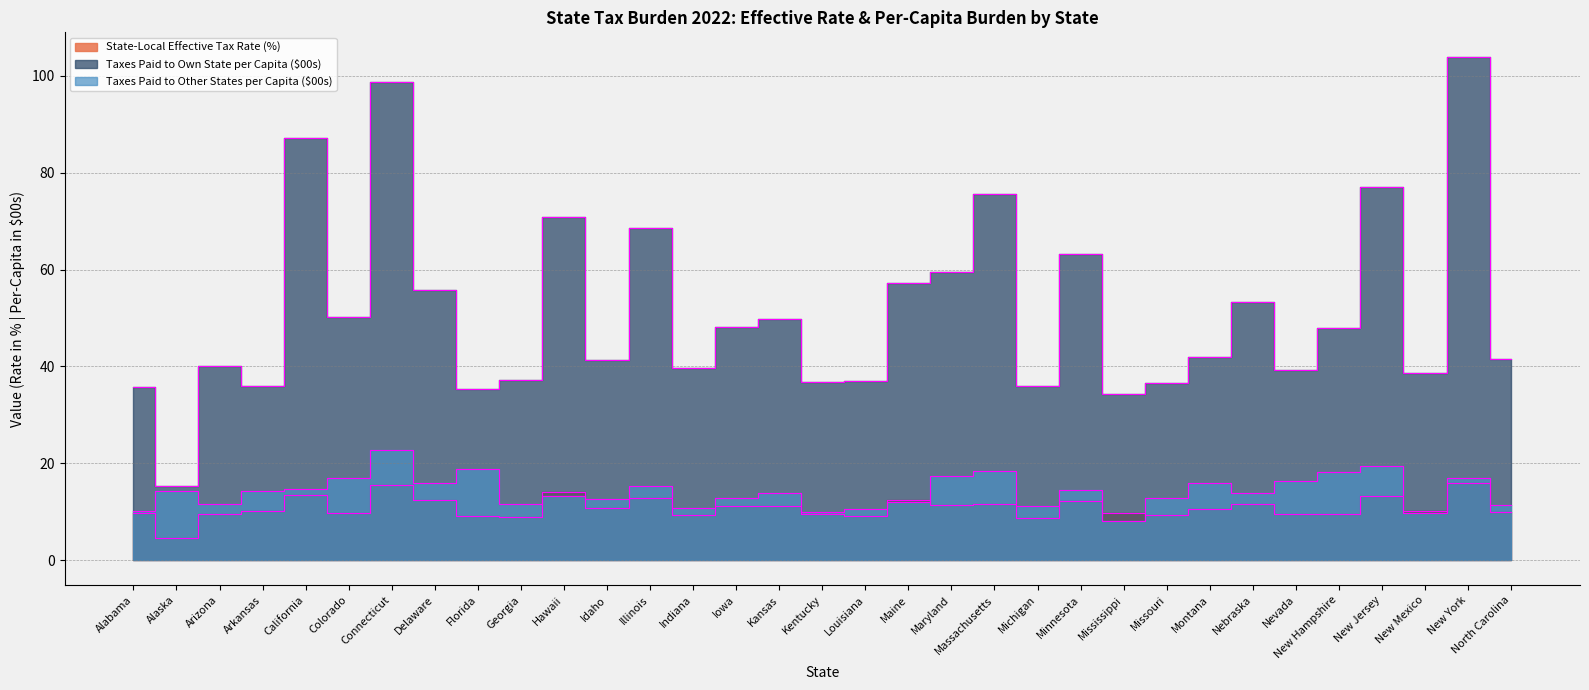

What is the label of the 16th point from the left?

Kansas